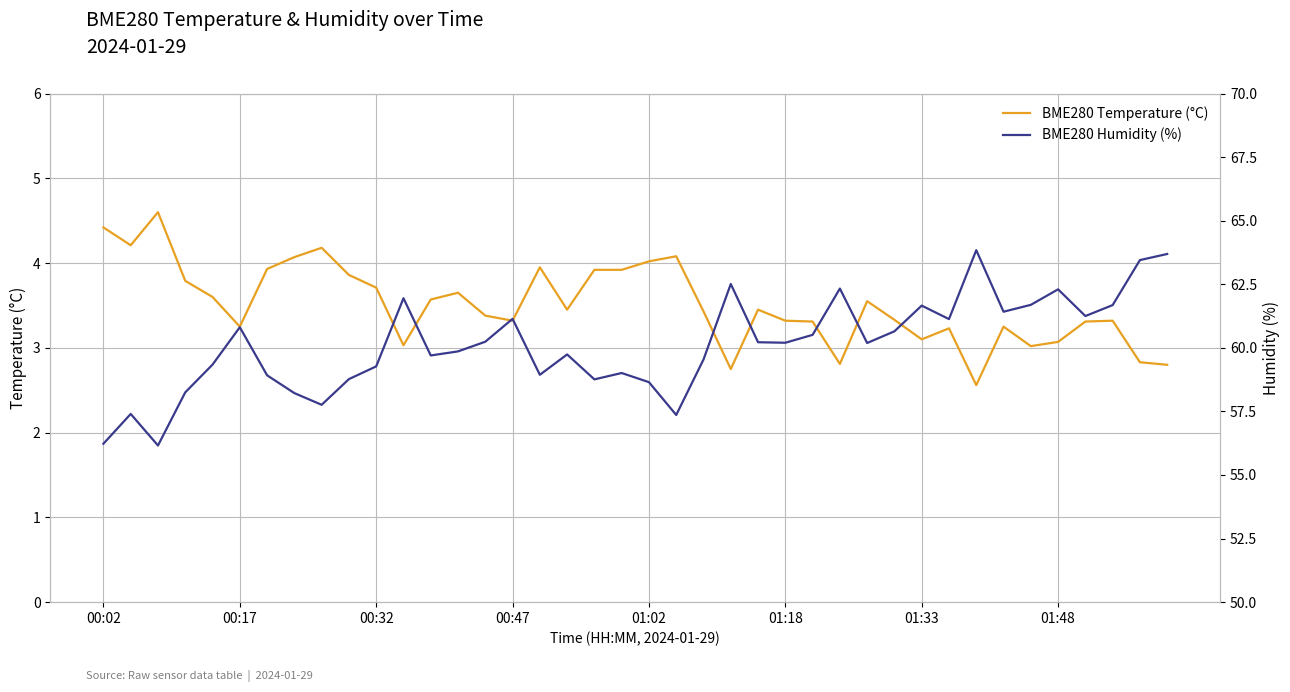

What are all the series names shown in the legend?

BME280 Temperature (°C), BME280 Humidity (%)